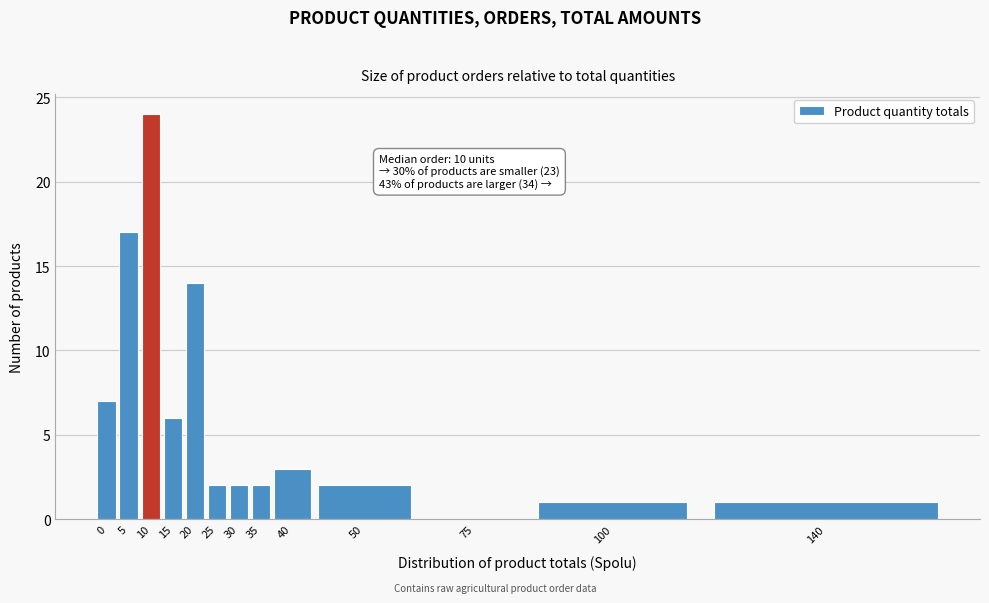

Reading left to right, extract all data points from this chart.

0=7	5=17	10=24	15=6	20=14	25=2	30=2	35=2	40=3	50=2	75=0	100=1	140=1